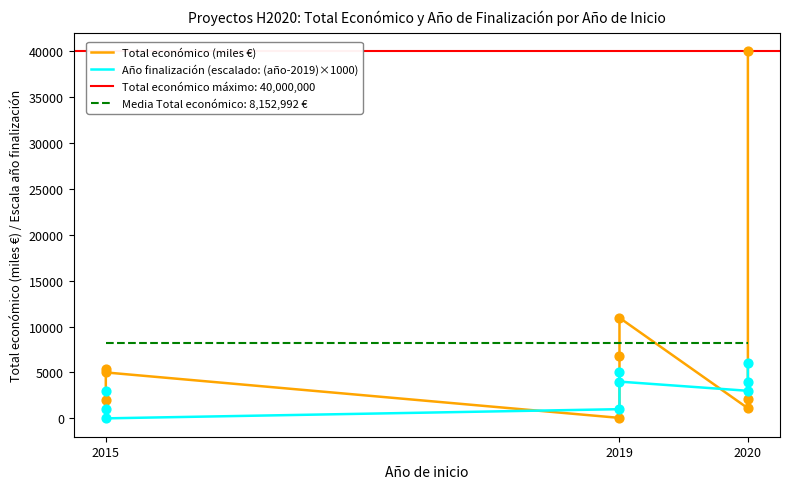

Which series contains the lowest Y value?

Año finalización (escalado: (año-2019)×1000)